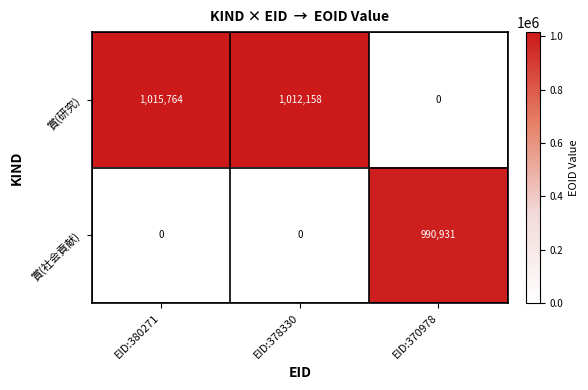

At which category is the sum across all series the highest?

EID:380271